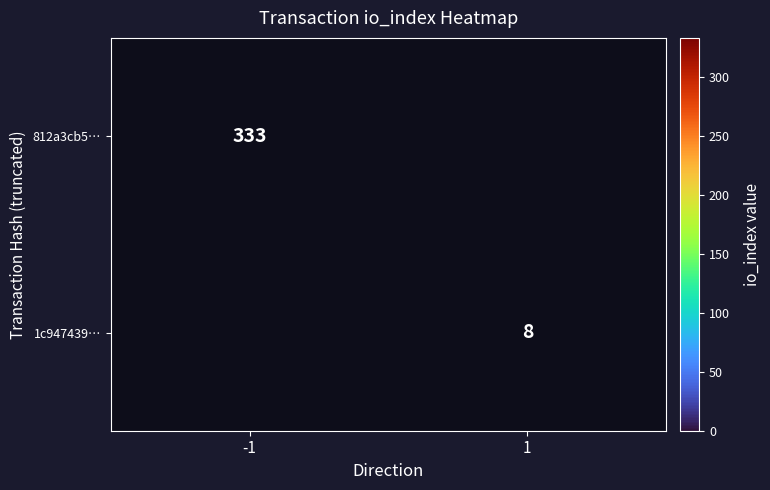

Is it true that 1c947439… equals 8 at 1?

True